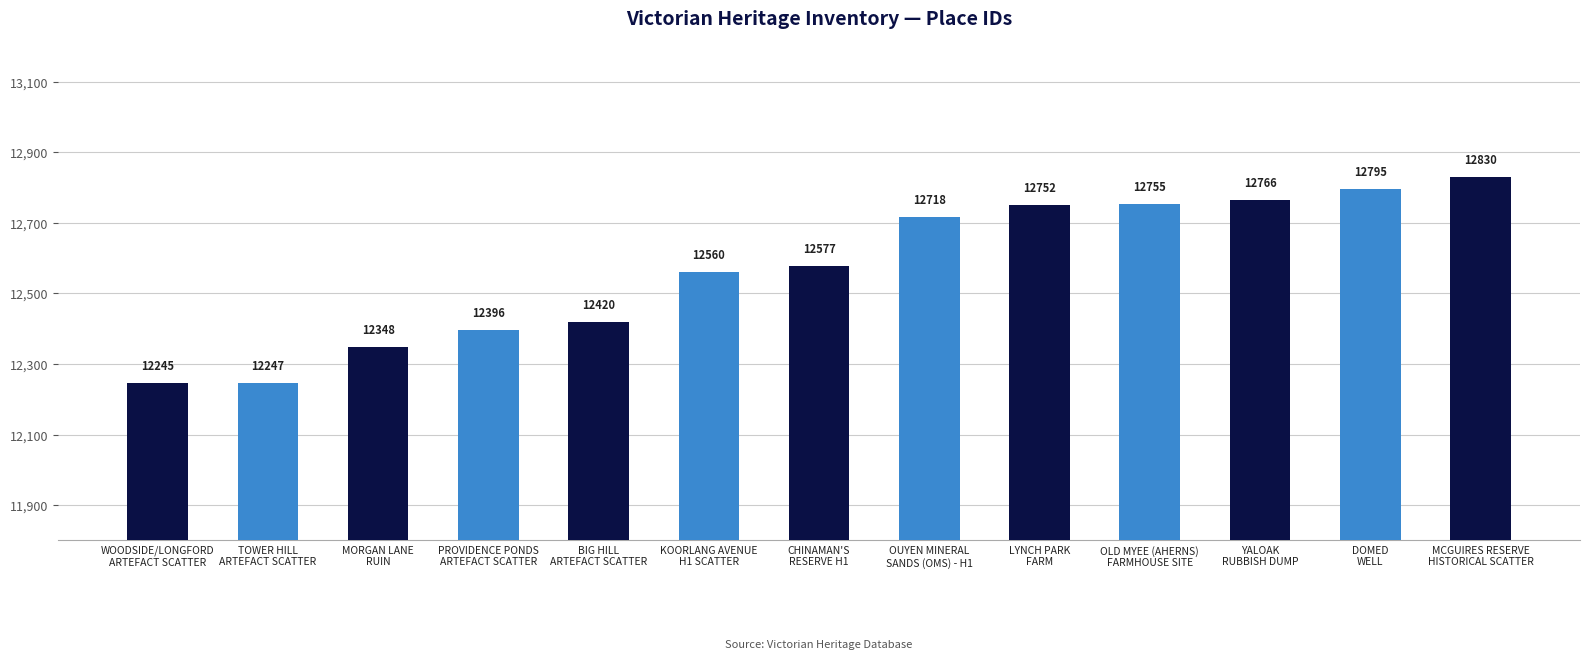

Between MCGUIRES RESERVE
HISTORICAL SCATTER and MORGAN LANE
RUIN, which is larger?

MCGUIRES RESERVE
HISTORICAL SCATTER